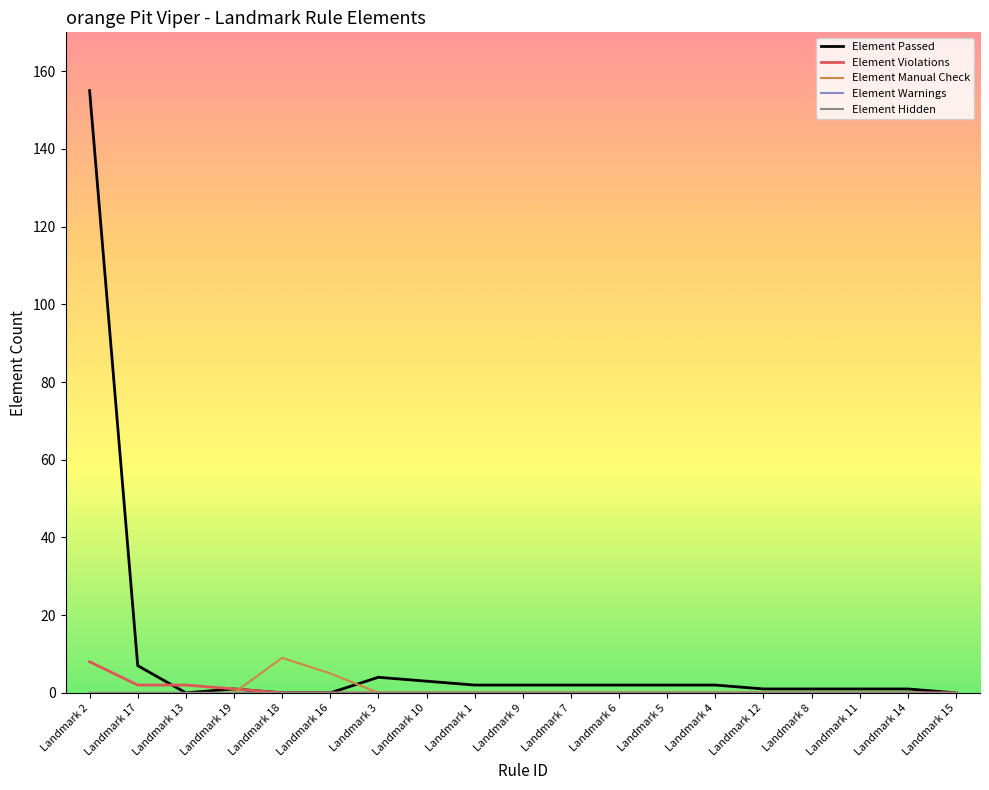

The Element Hidden series shows 0 at Landmark 6. True or false?

True